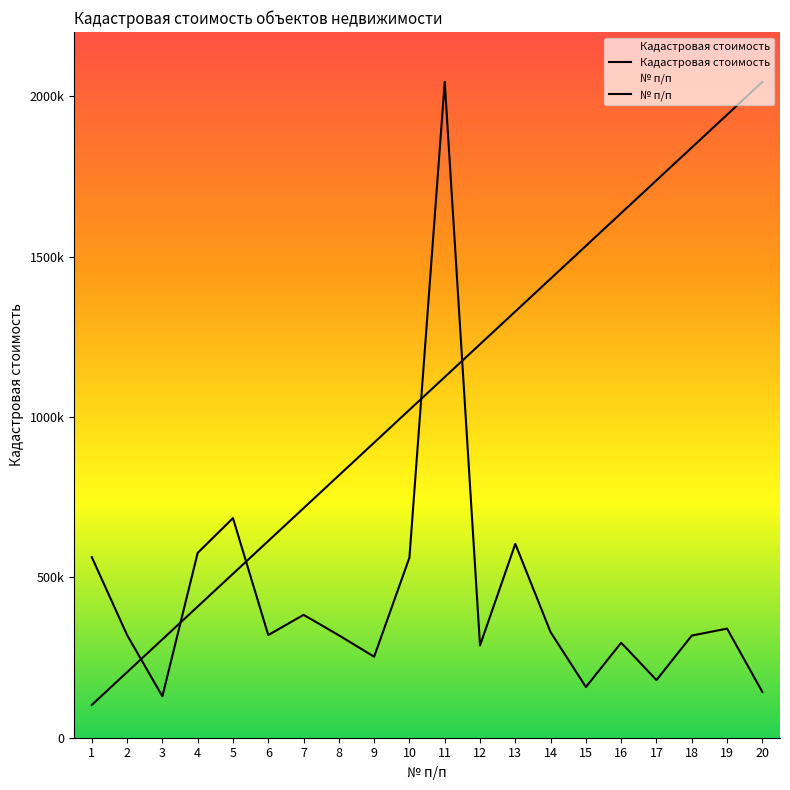

What is the minimum value shown in the chart?

102222.1